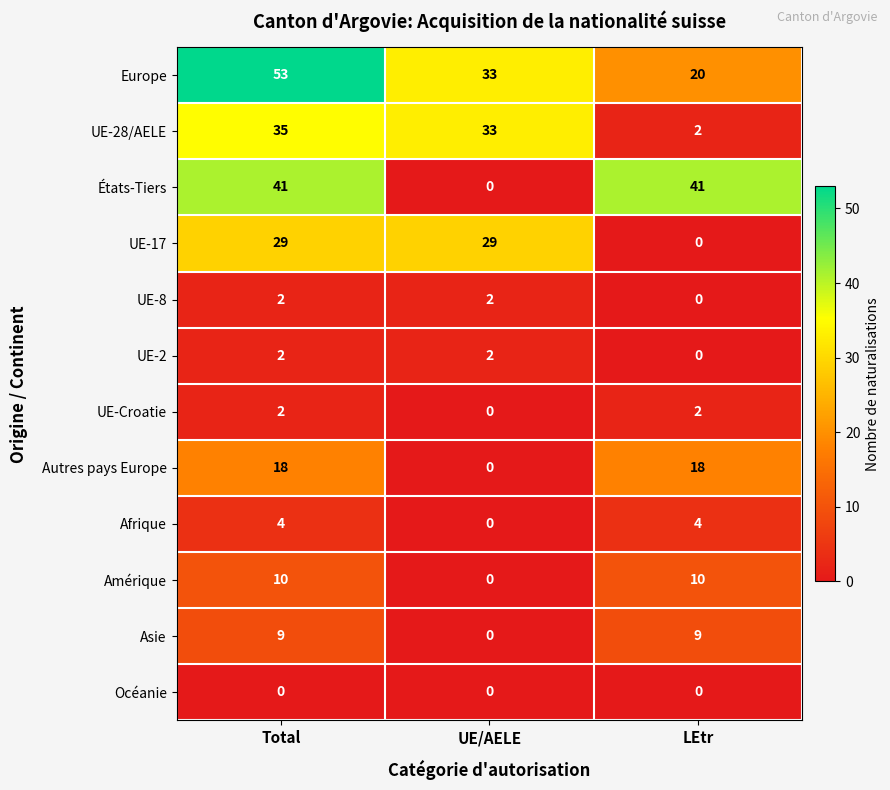

Is the value of UE-28/AELE at Total greater than the value of UE-17 at Total?

Yes